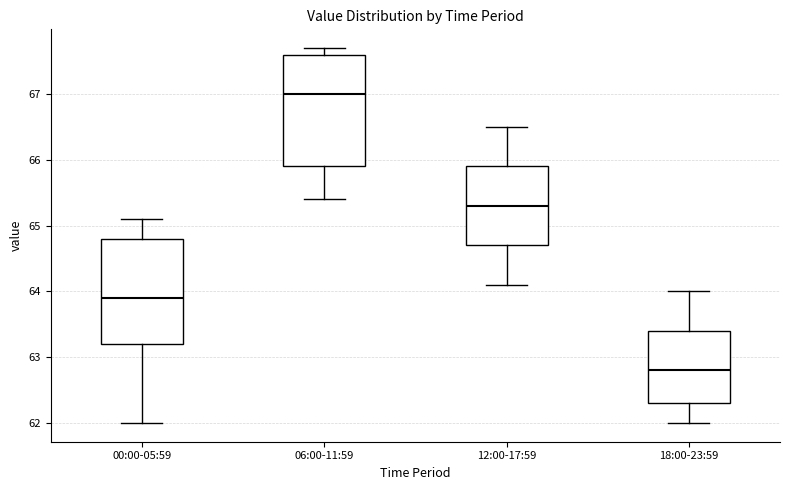

Reading left to right, transcribe this box plot: for each box, give where its median line is, the range the box spans, and where its two whiskers end, as read against the y-axis. The values are not printed on the chart, so give them approximately, as read against the axis.

00:00-05:59: median 63.9, box 63.2 to 64.8, whiskers 62.0 to 65.1
06:00-11:59: median 67.0, box 65.9 to 67.6, whiskers 65.4 to 67.7
12:00-17:59: median 65.3, box 64.7 to 65.9, whiskers 64.1 to 66.5
18:00-23:59: median 62.8, box 62.3 to 63.4, whiskers 62.0 to 64.0